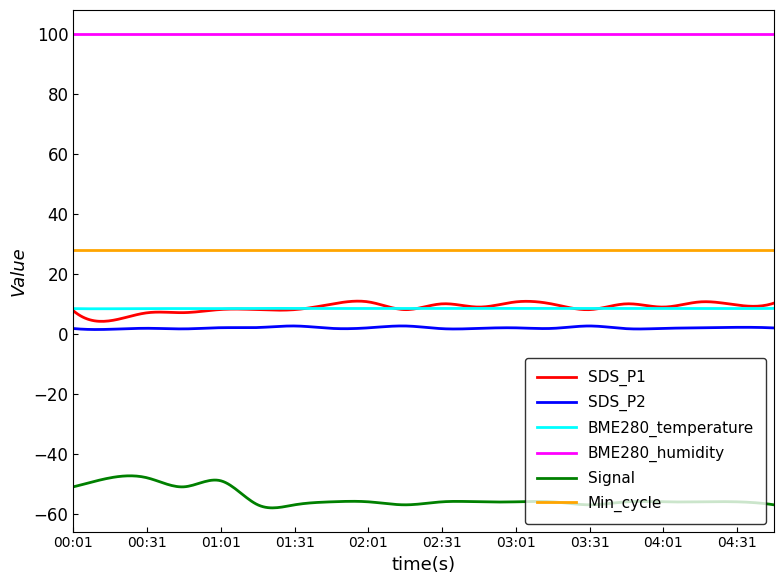

True or false: SDS_P2 and BME280_humidity cross at least once.

False